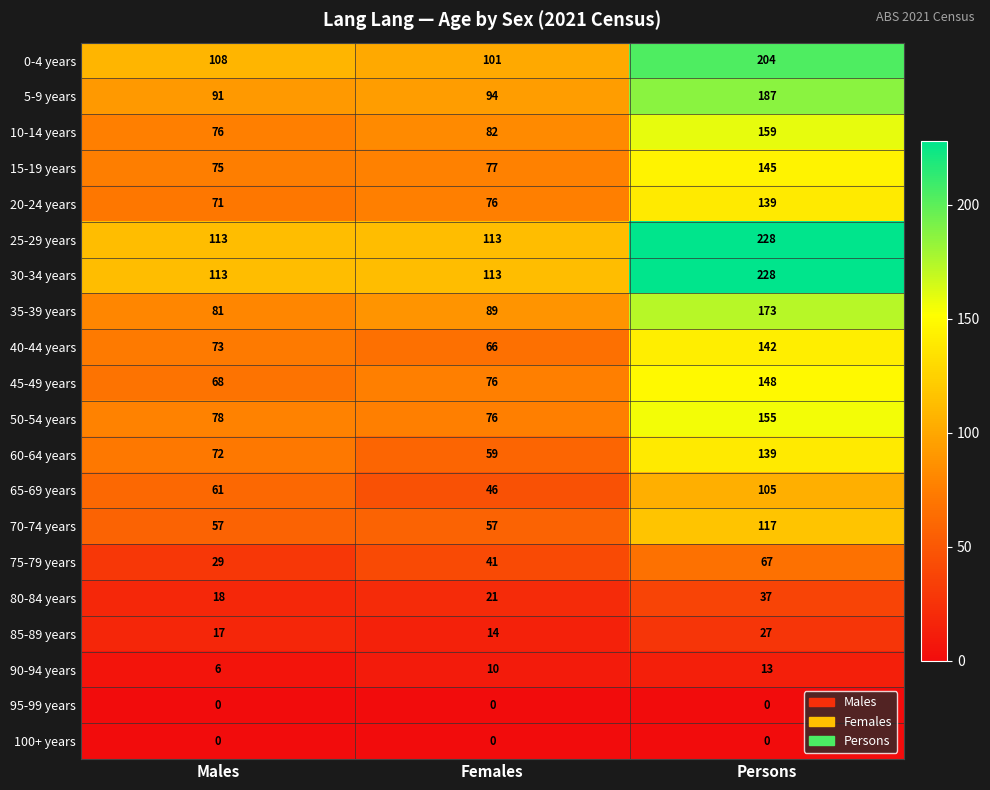

What is the greatest value displayed?

228